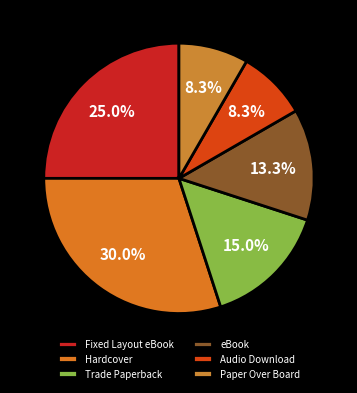

Is it true that Trade Paperback is 22% of the pie?

False